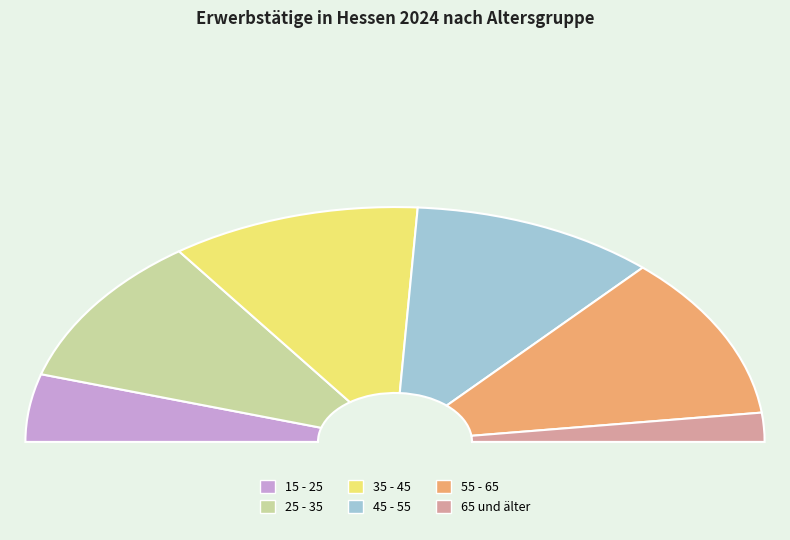

What is the total percentage of 35 - 45 and 65 und älter?

25.8%